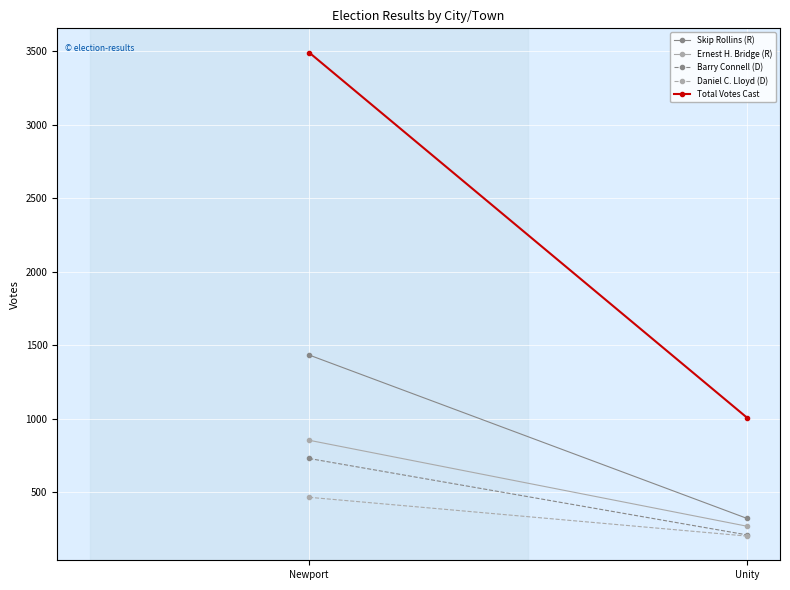

Which category has the lowest value across all series?

Unity